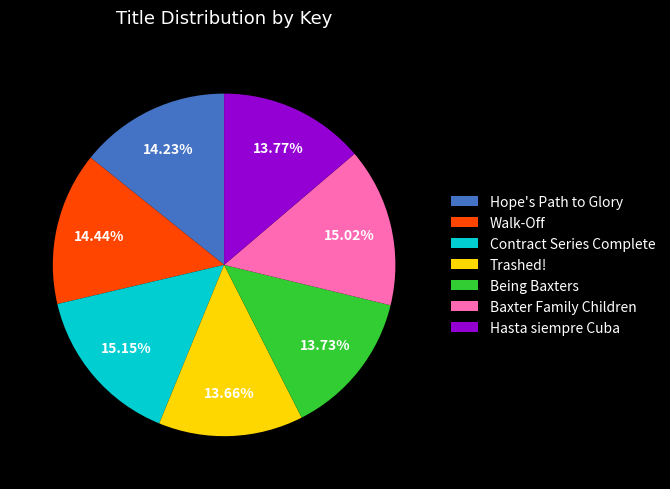

Does Walk-Off account for over 50% of the chart?

No